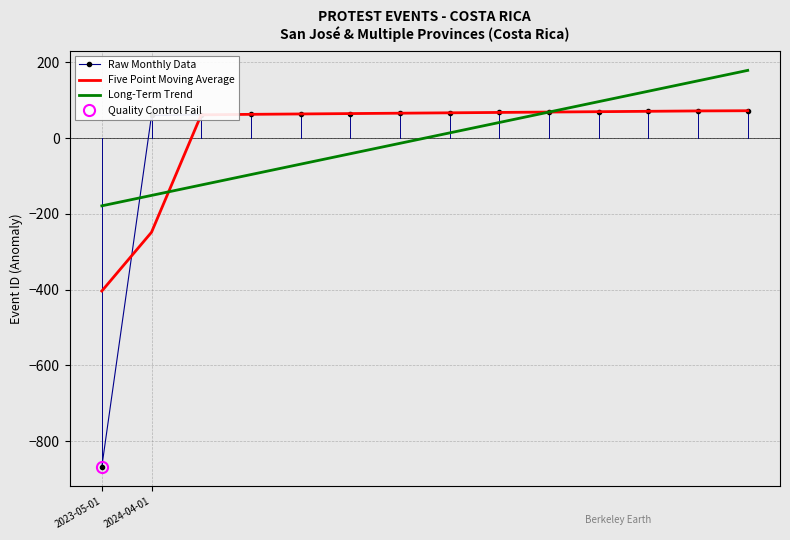

What position from the right is 7?

7